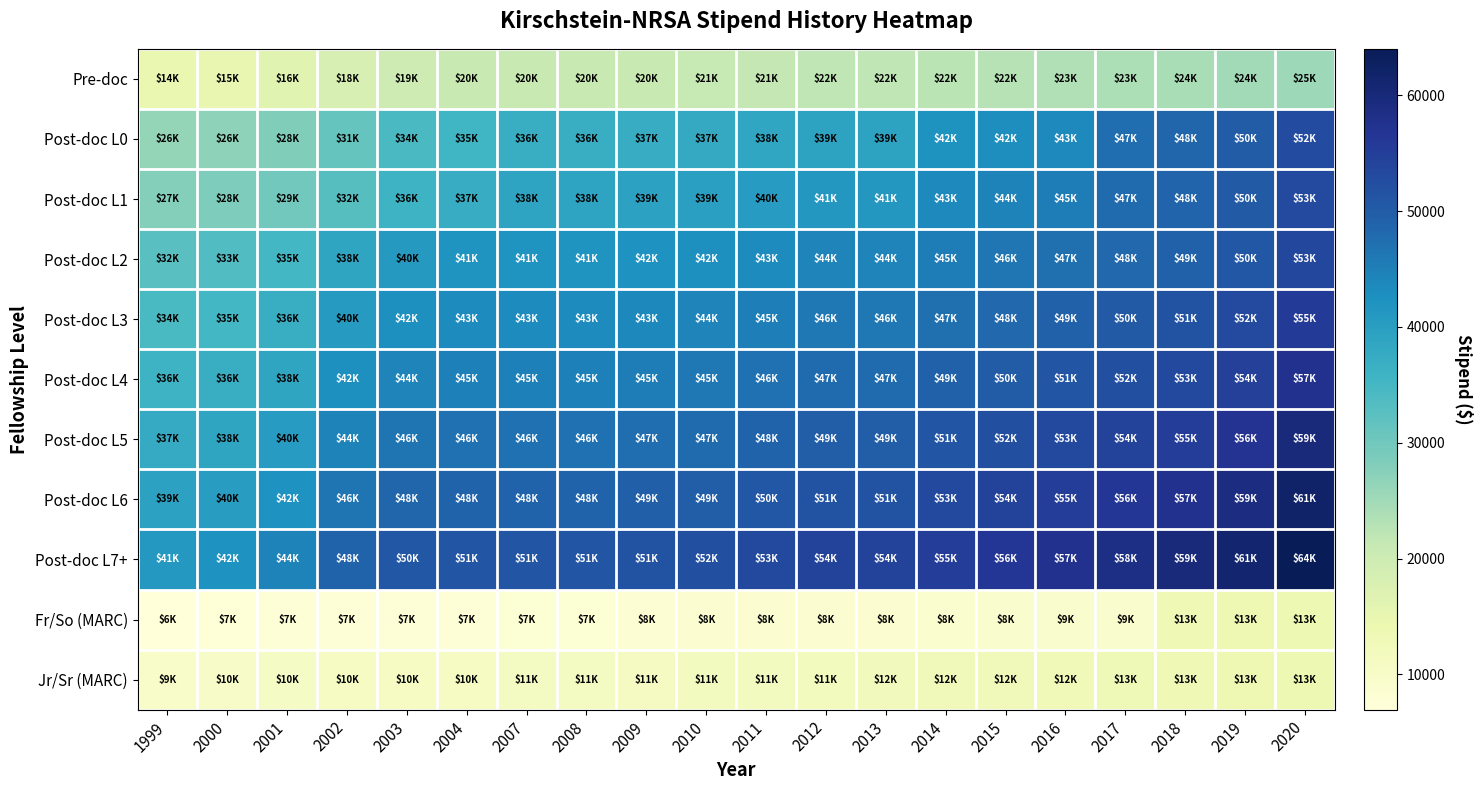

What is the difference between the highest and lowest values at 2003?

42996